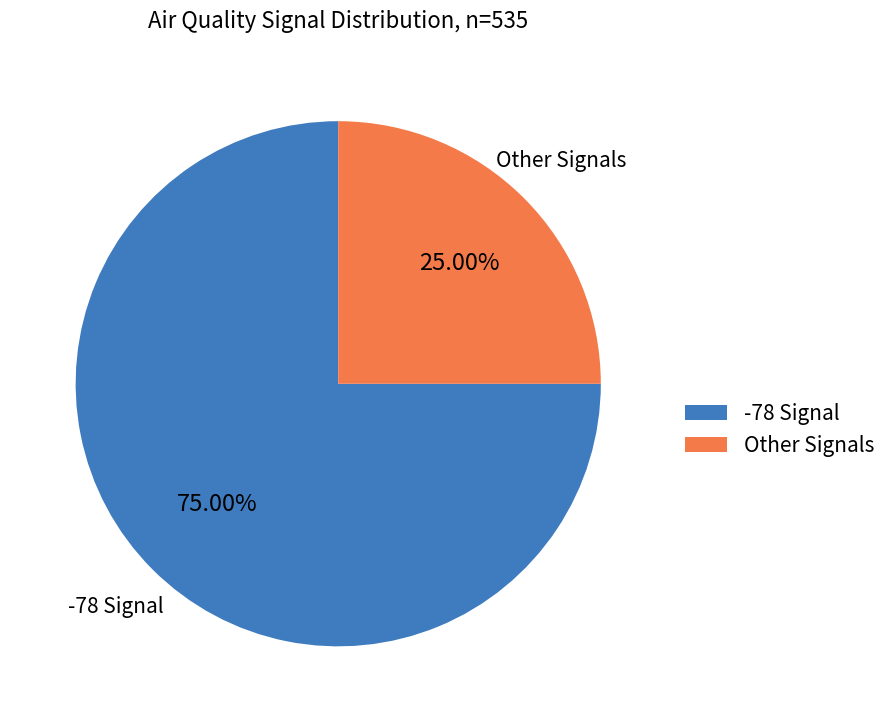

Is the sum of Other Signals and -78 Signal greater than half?

Yes